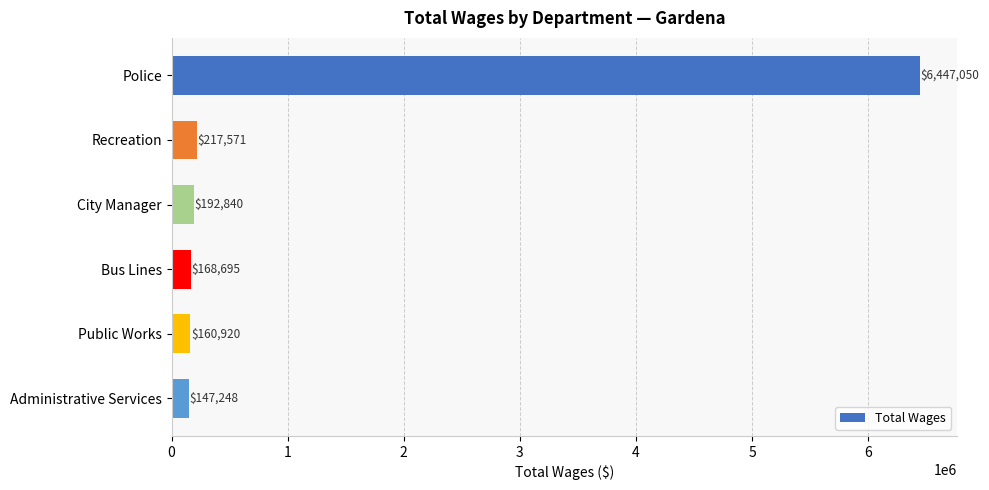

What is the sum of the values at Police and Bus Lines?

6615745